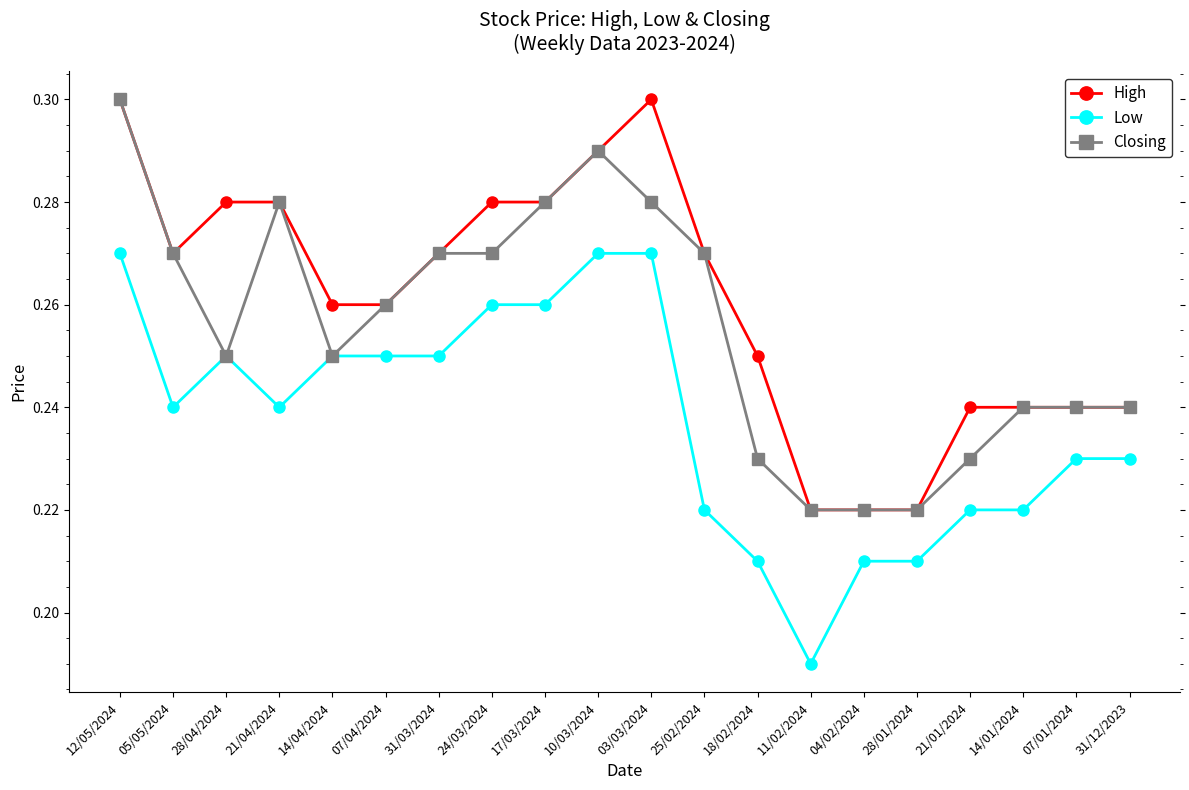

At which label does Low reach its minimum?

11/02/2024